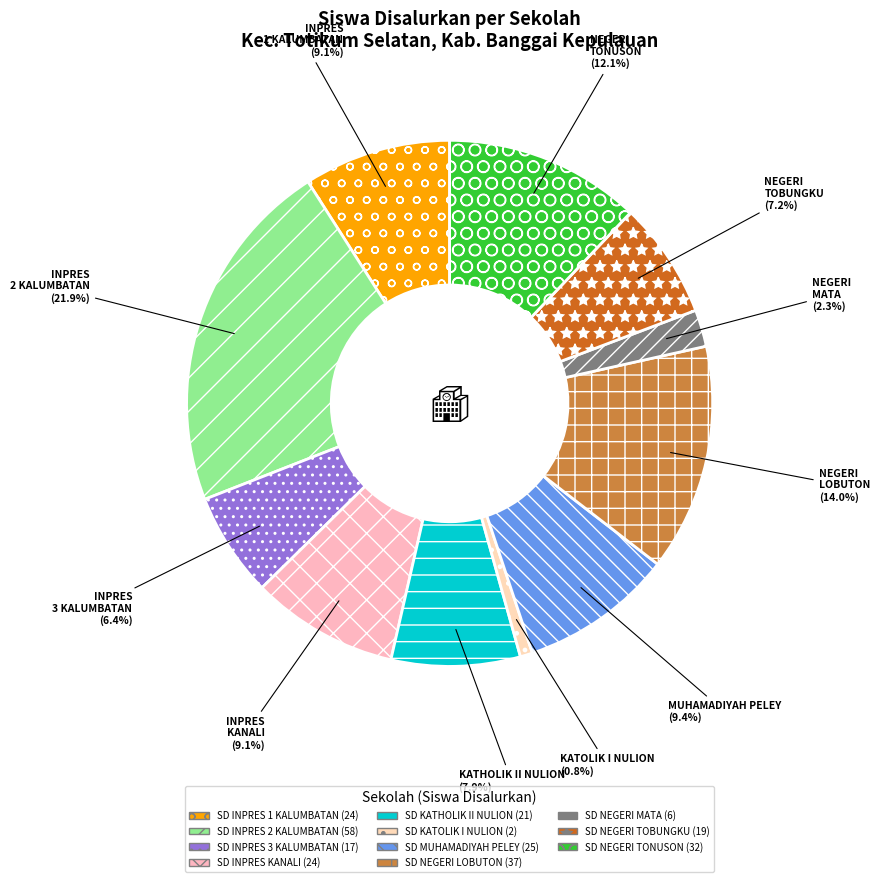

Is there any slice that represents more than half of the pie?

No